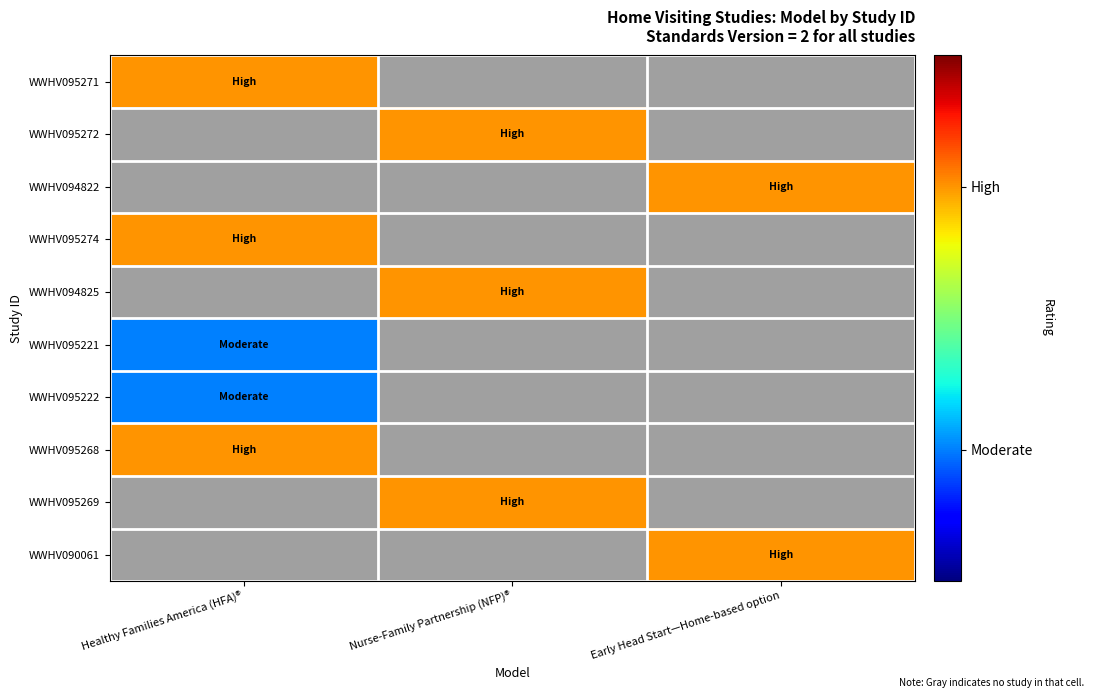

Is it true that WWHV094825 equals 2.0 at Nurse-Family Partnership (NFP)®?

True